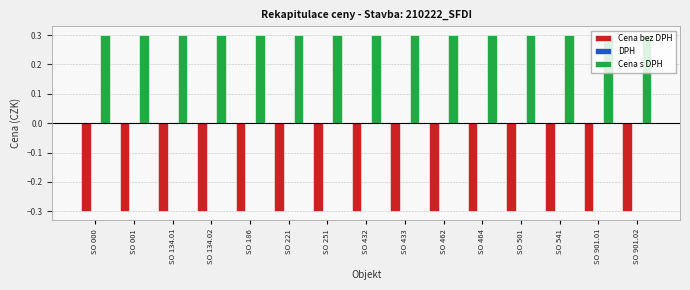

What is the minimum value for Cena bez DPH?

-0.3